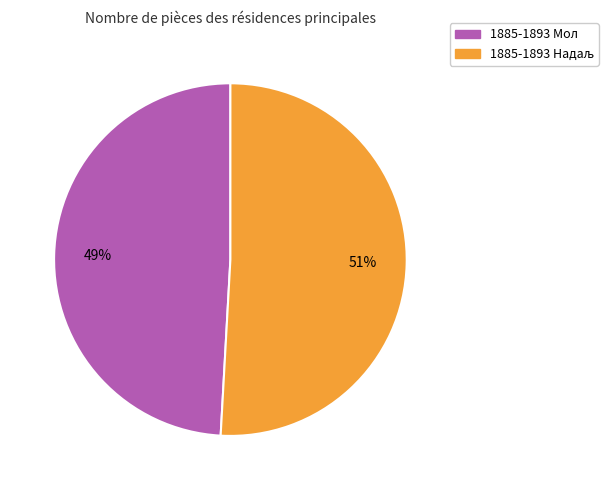

Count the number of slices in the pie.

2